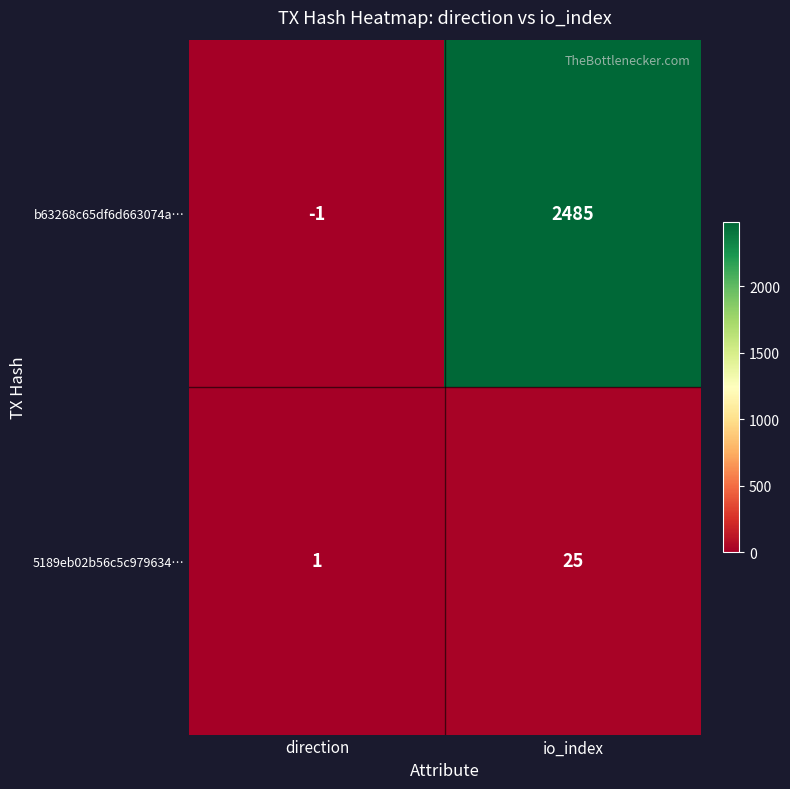

Where is 5189eb02b56c5c979634… nearest to the value 13?

direction